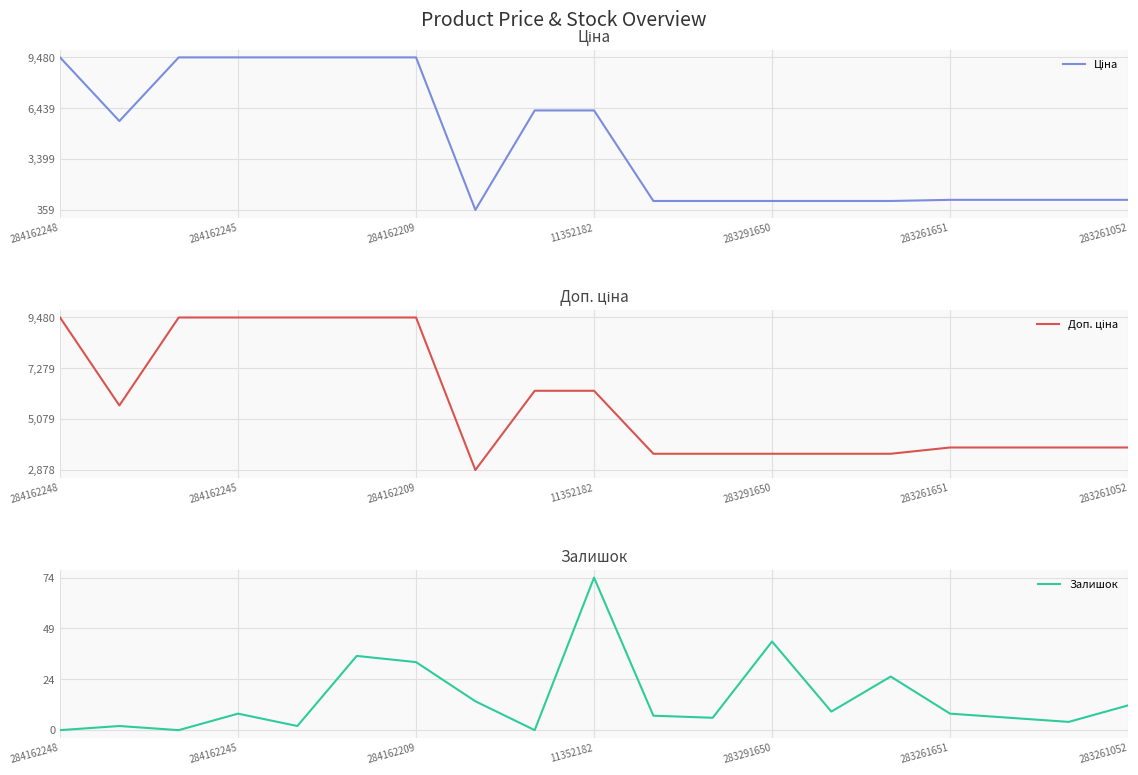

What is the label of the 18th point from the left?

17